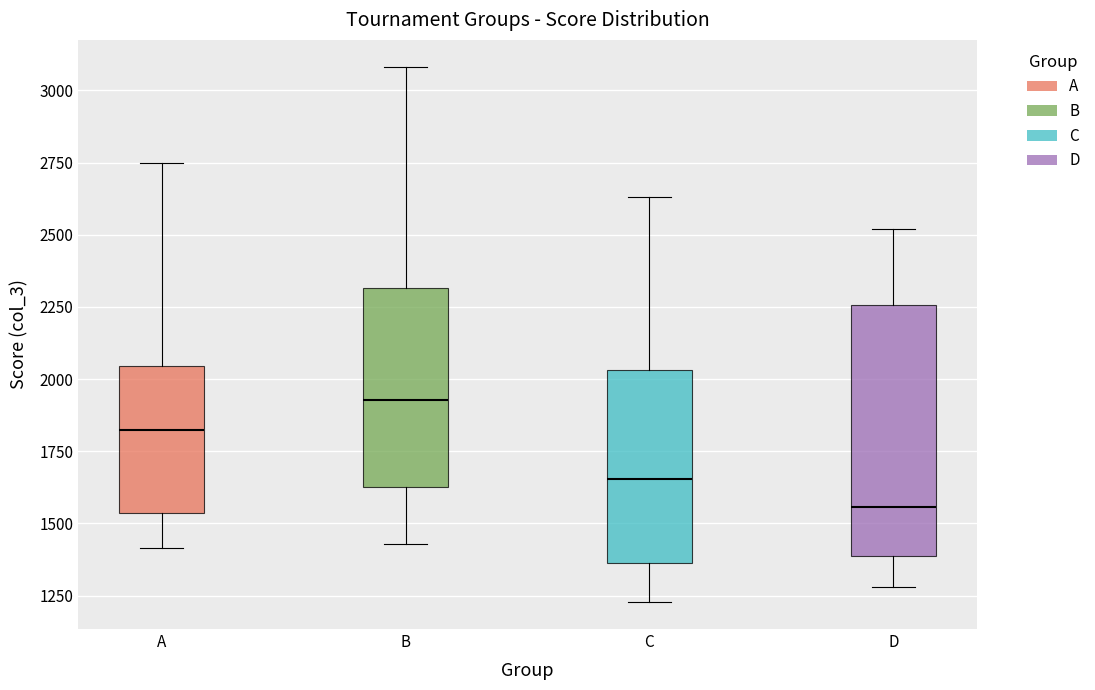

Where is the upper edge of the box for D on the y-axis? The values are not printed on the chart, so give them approximately, as read against the axis.

2250